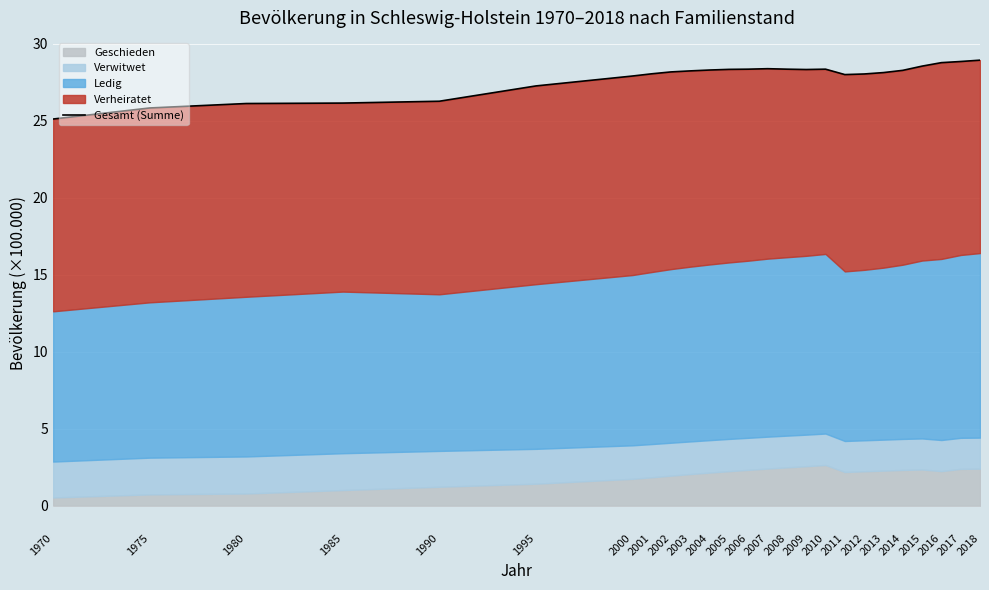

What is the ratio of the value at 2017 to the value at 2016?

1.0